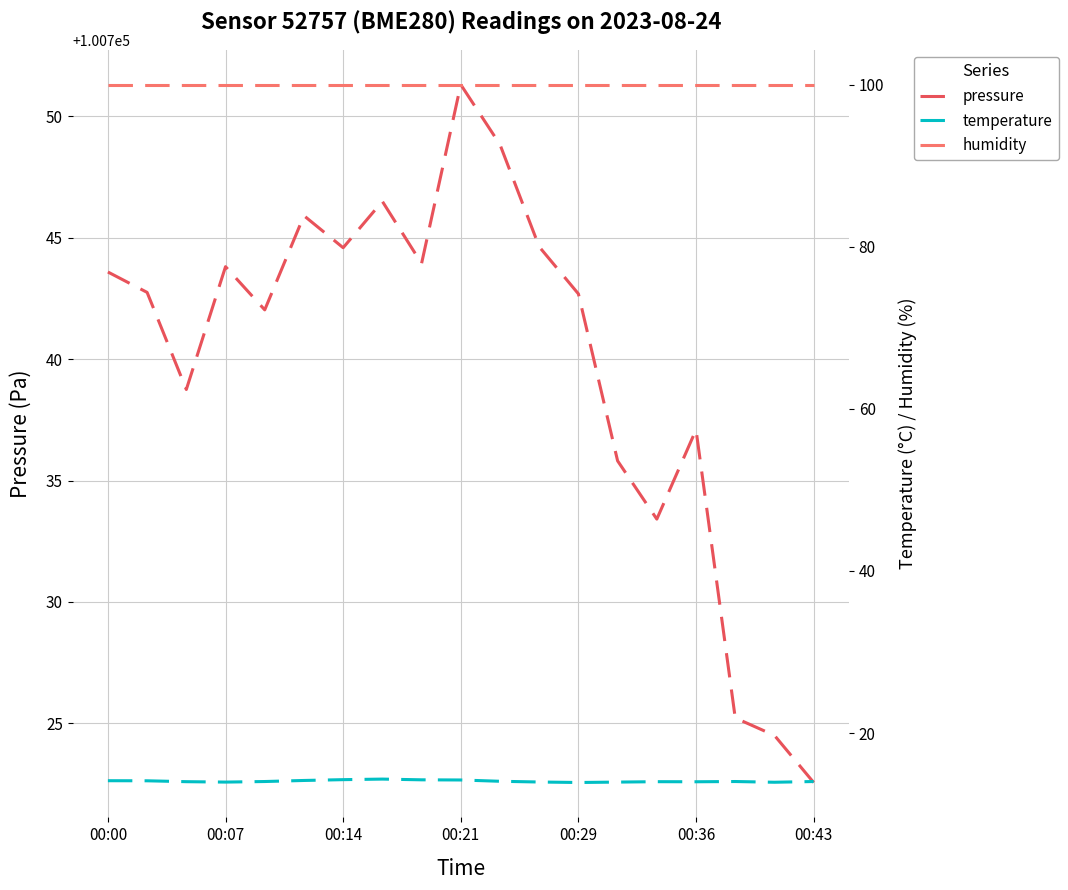

Which category has the lowest value in the humidity series?

00:00